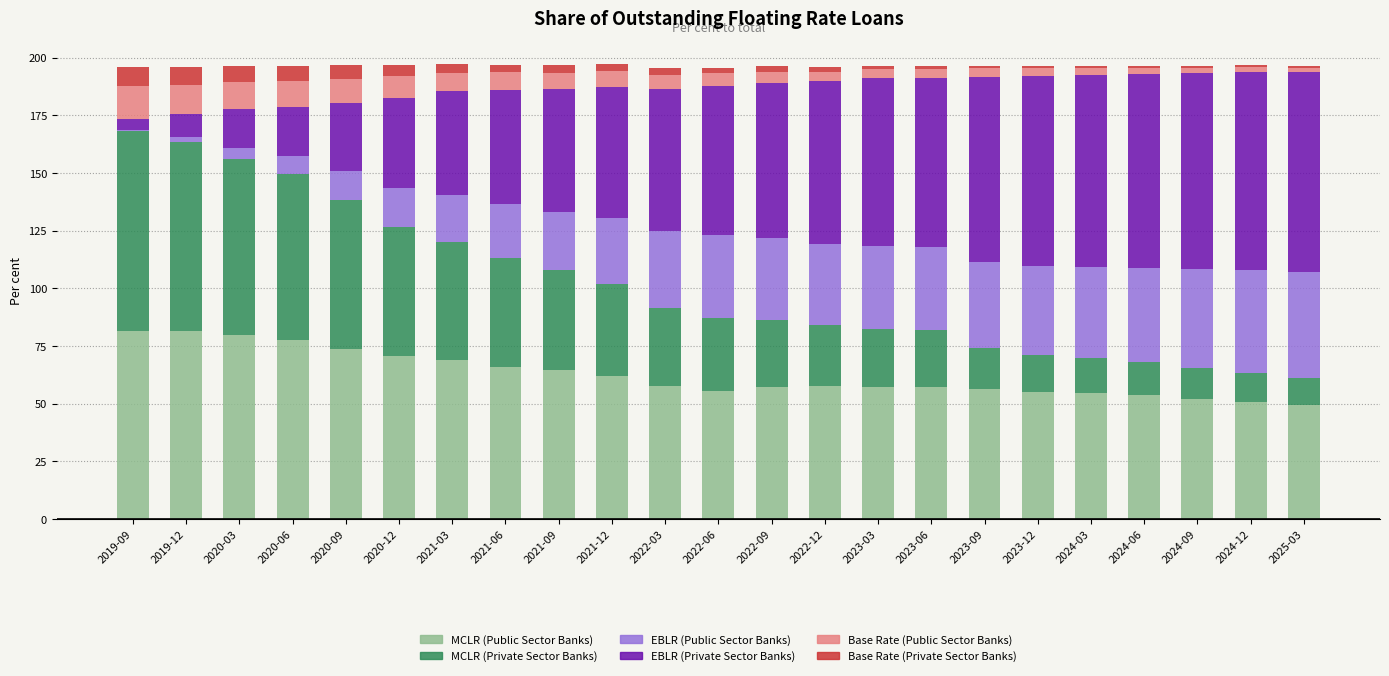

The value of MCLR (Public Sector Banks) at 2022-09 is 17.4. True or false?

False